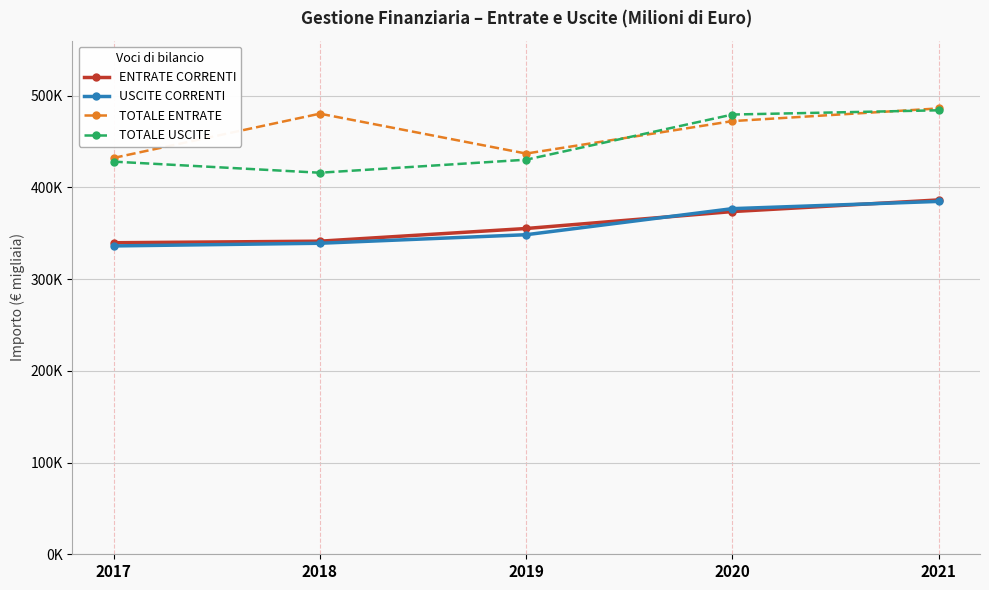

Does the chart have visible grid lines?

Yes